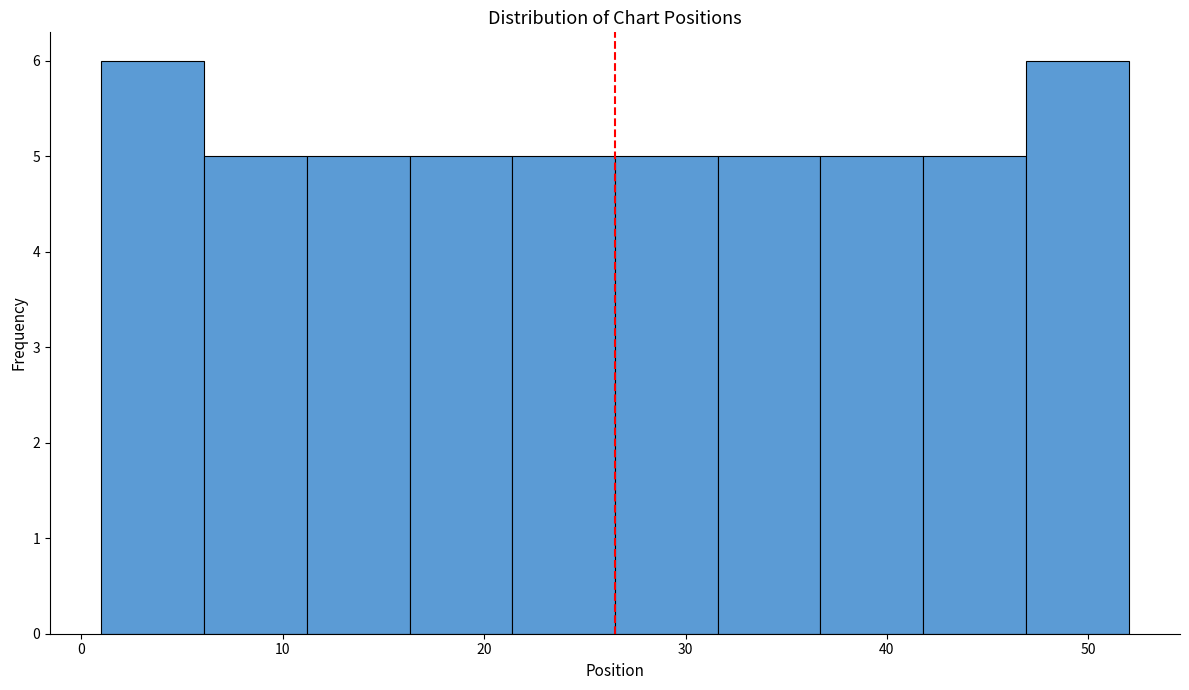

How tall is the bar that spans 31.6 to 36.7 on the x-axis? Neither the bar edges nor the heights are printed on the chart, so give them approximately, as read against the axes.

5